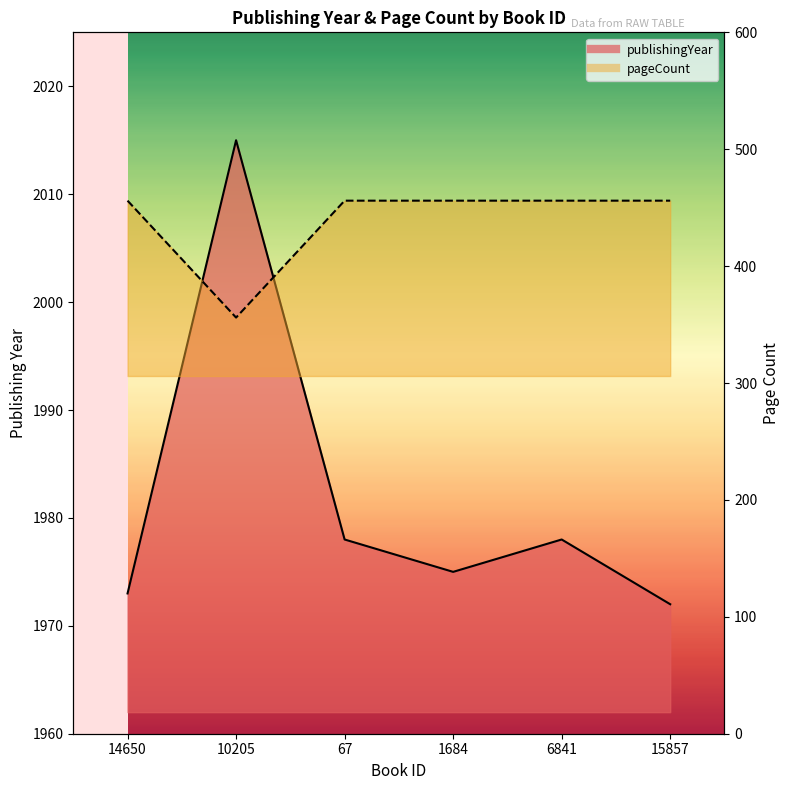

True or false: publishingYear has more than 2 points higher than both neighbors.

False